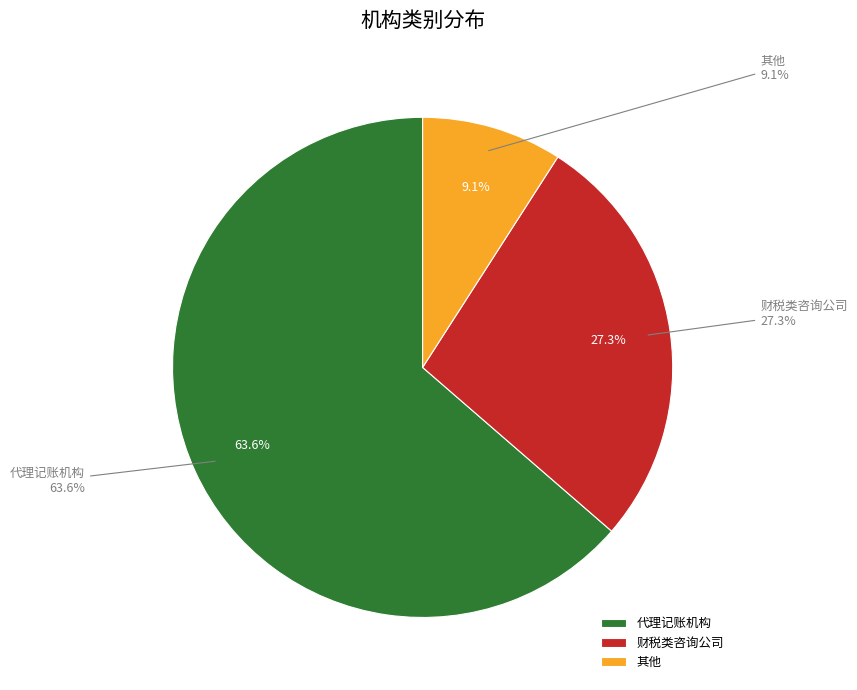

Count the number of slices in the pie.

3